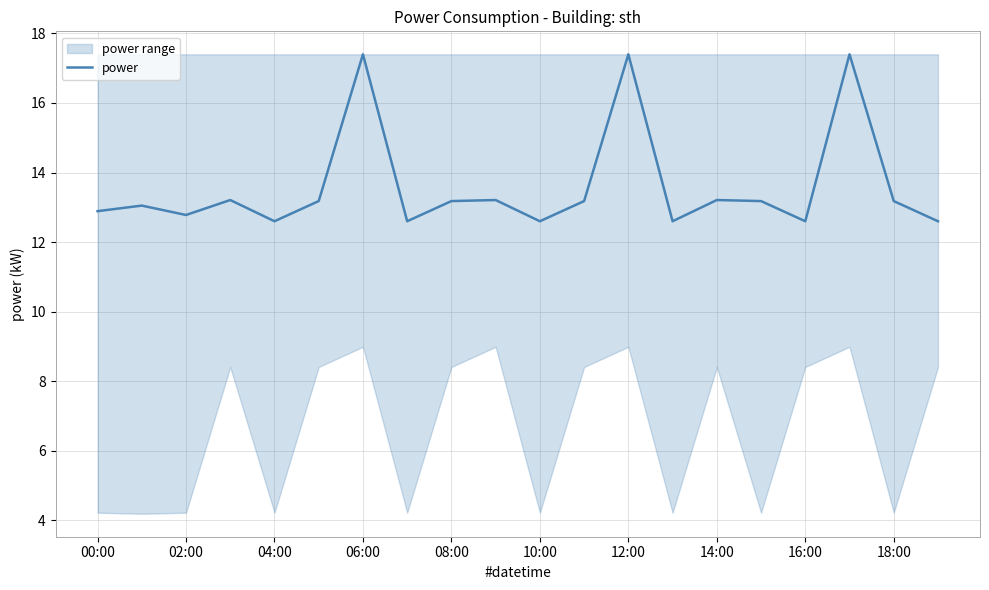

What is the value of the 7th point from the left?

17.4